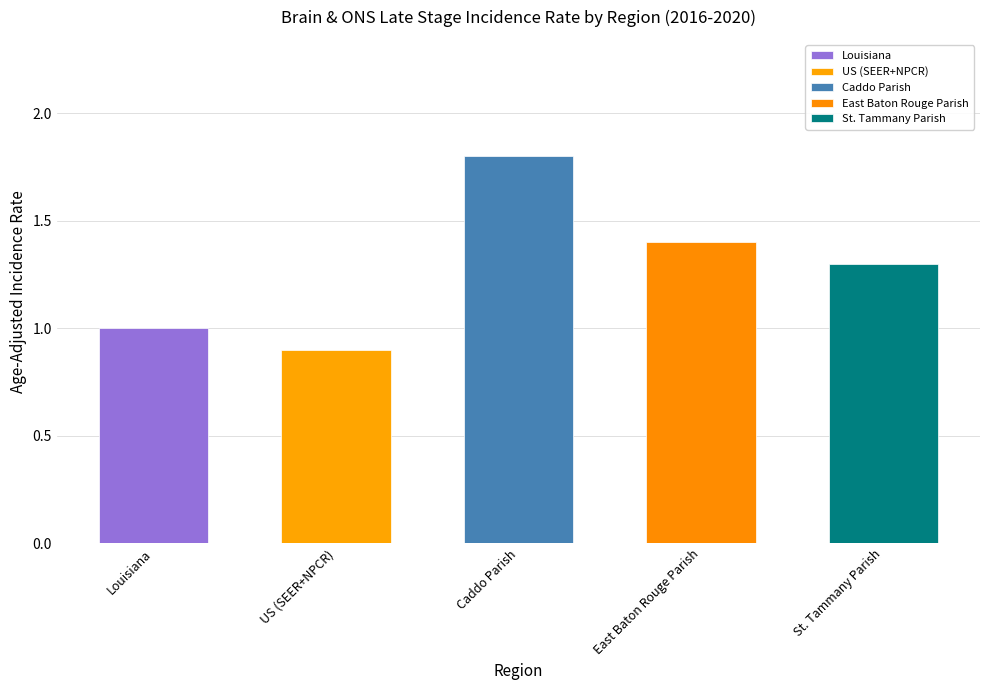

What is the difference between the maximum and second lowest values?

0.8